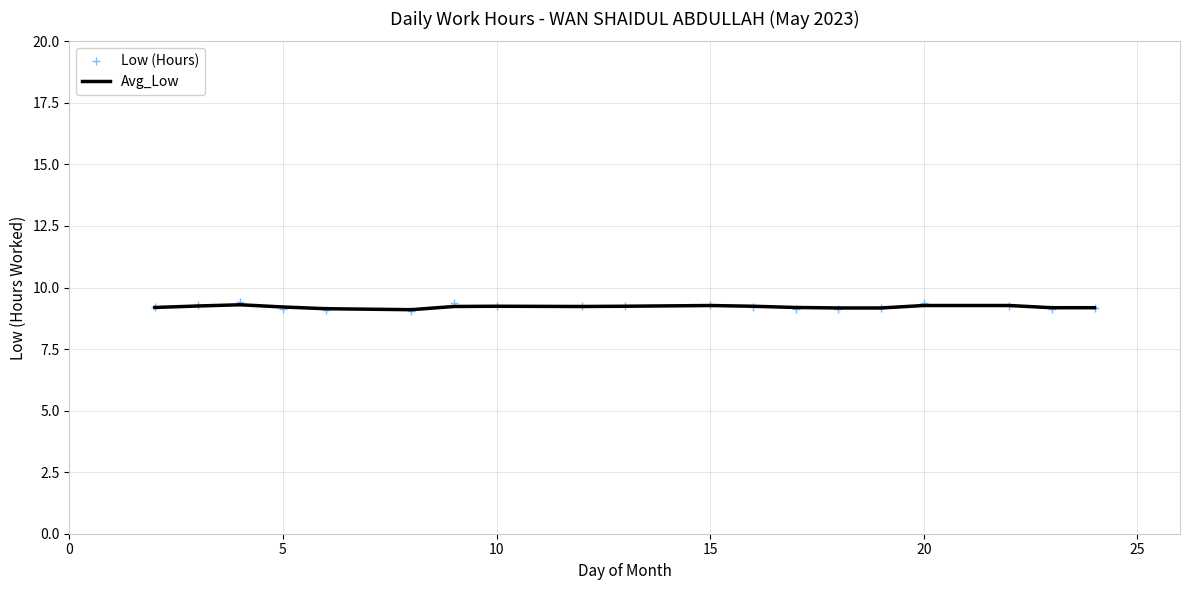

What is the greatest value displayed?

9.4